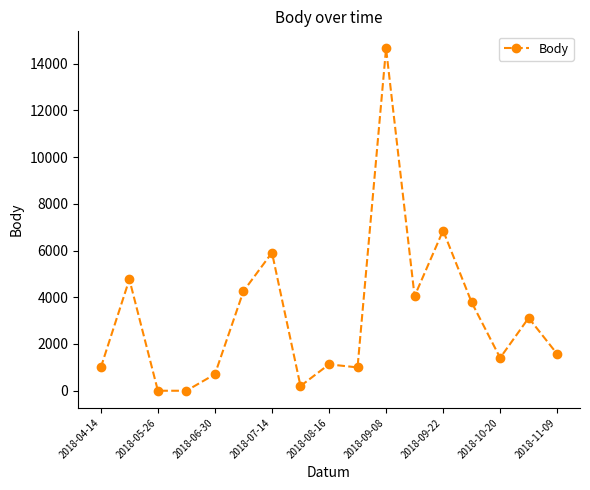

True or false: there are more than 1 points higher than both neighbors.

True